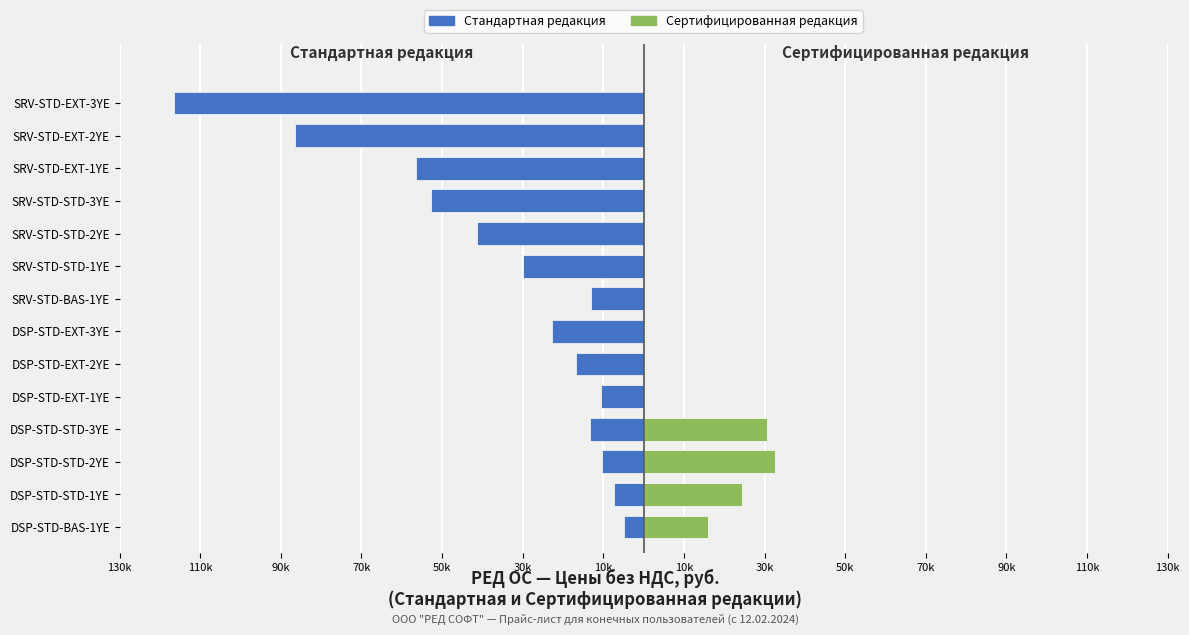

Are the bars grouped side by side (vs. stacked)?

Yes